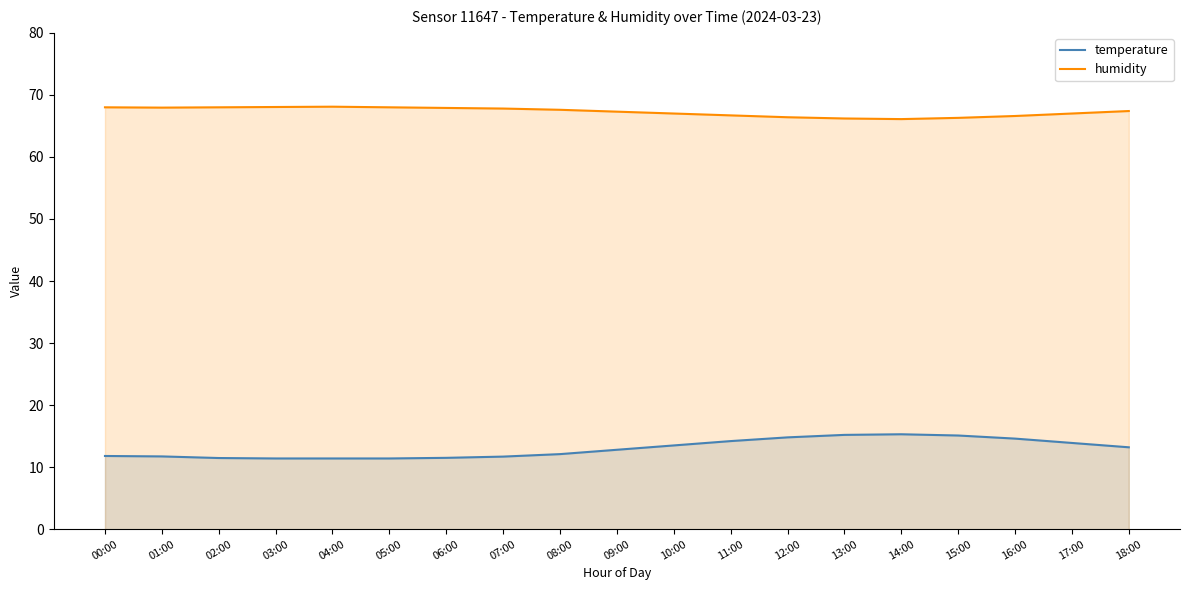

What is the sum of the temperature values at 03:00 and 00:00?

23.2